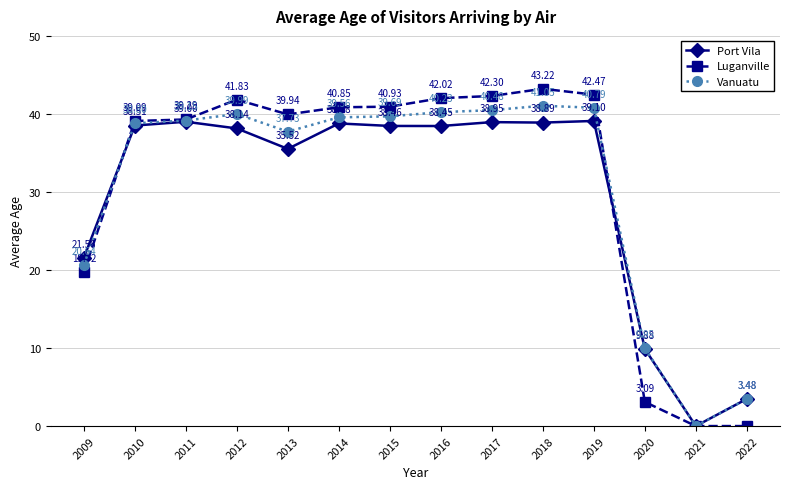

The value of Vanuatu at 2014 is 23.1. True or false?

False